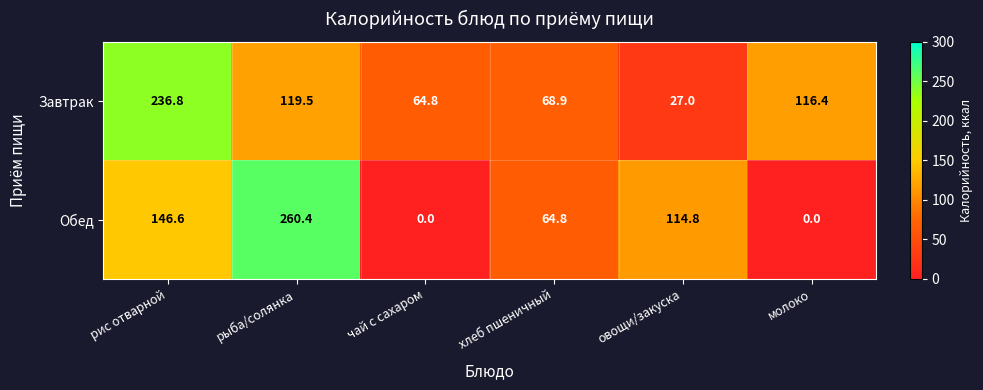

Which series has the largest range (max minus min)?

Обед